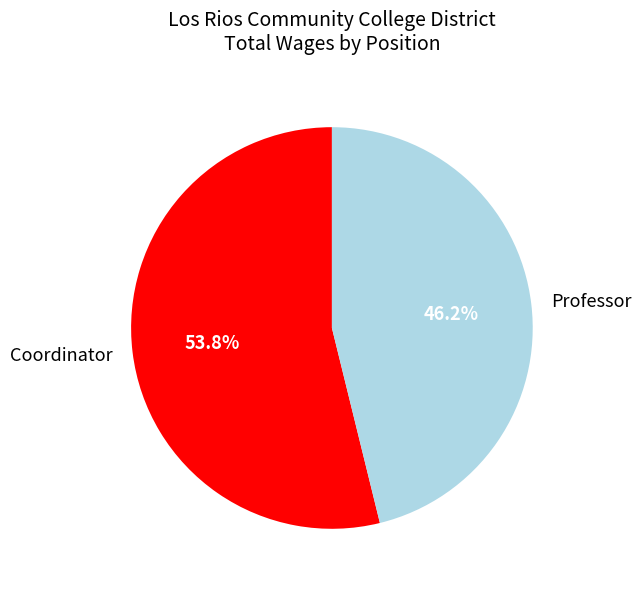

True or false: Coordinator accounts for 39% of the total.

False